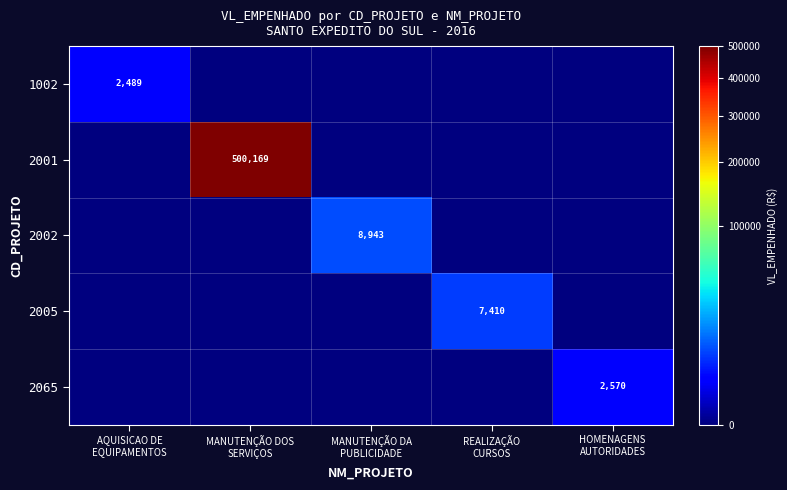

Which series has the widest spread of values?

2001